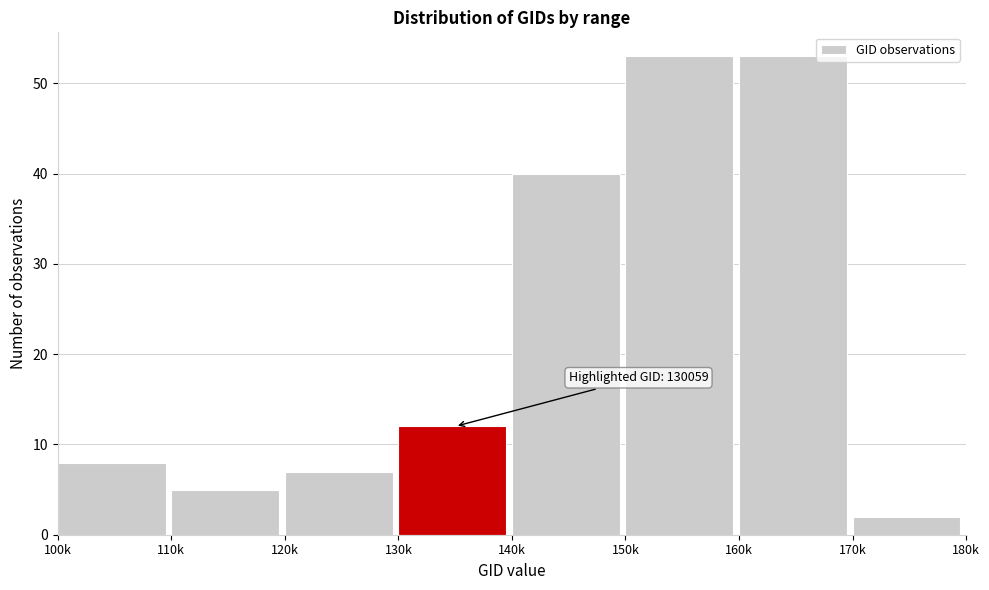

Reading left to right, extract all data points from this chart.

100k=8	110k=5	120k=7	130k=12	140k=40	150k=53	160k=53	170k=2